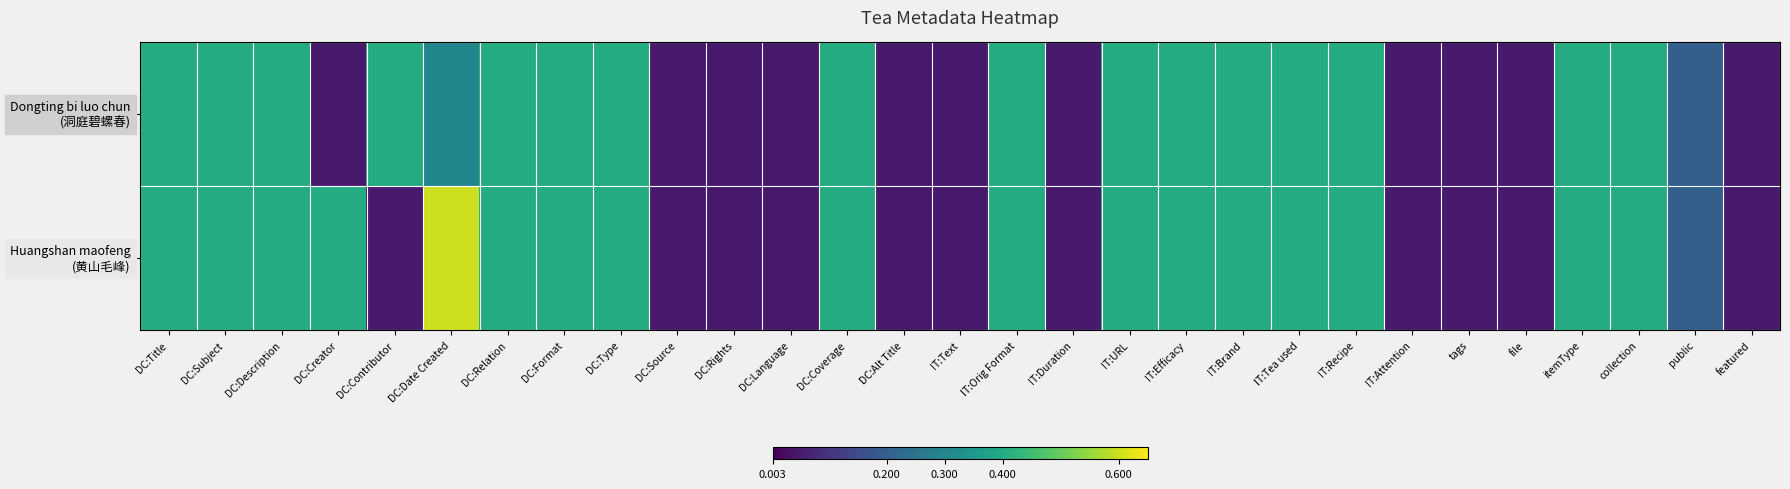

What is the greatest value displayed?

0.6